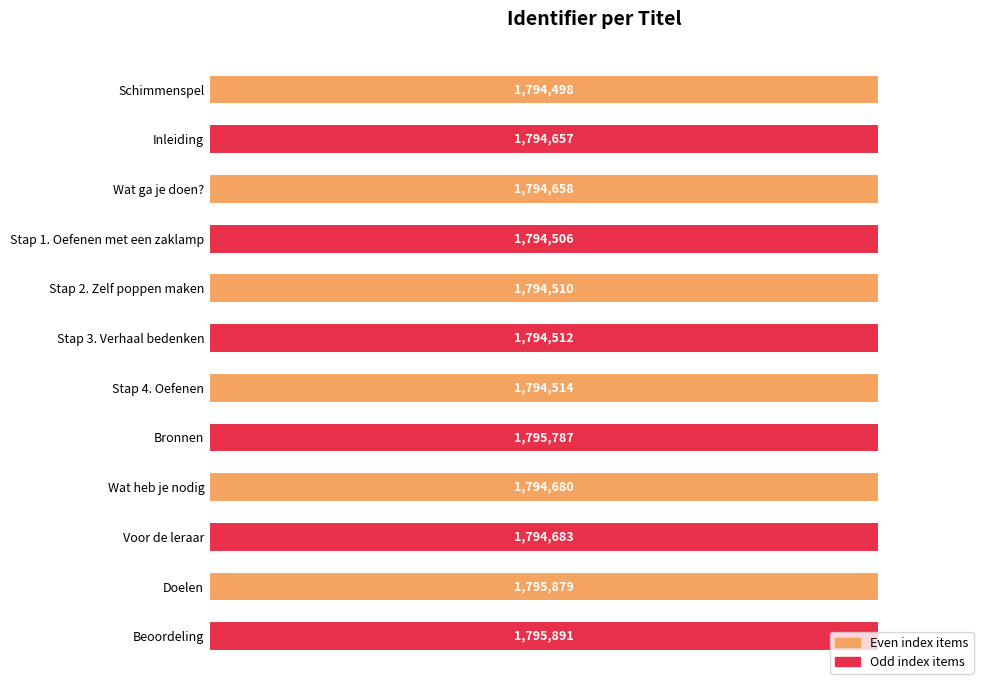

How many bars are there in total?

12